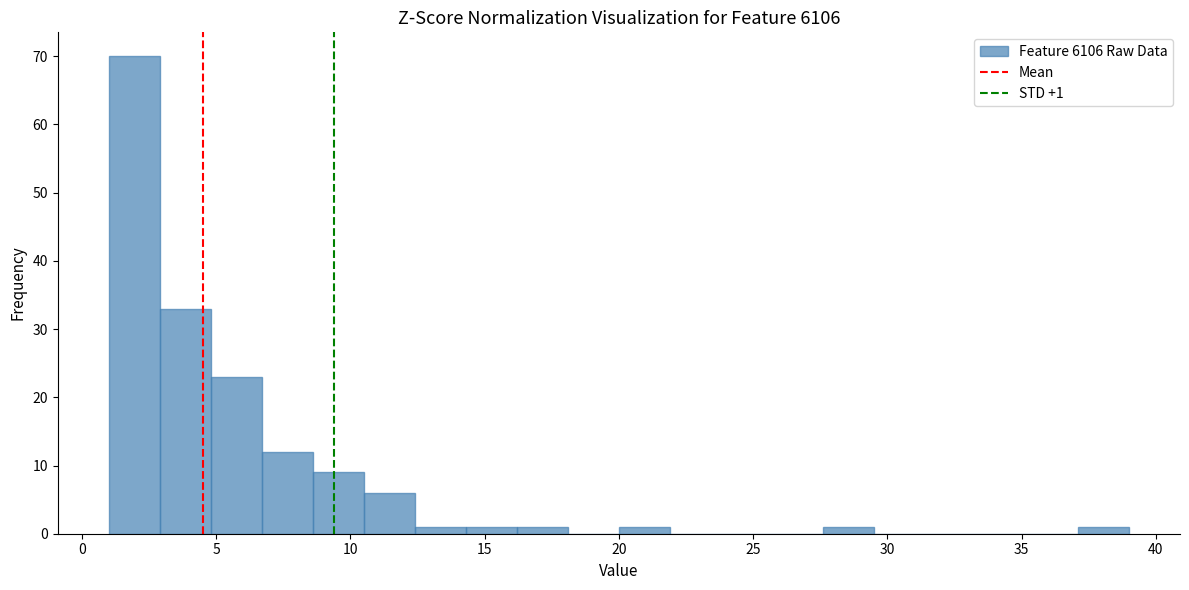

Read against the x-axis, roughly where is the centre of the tallest bar?

2.0